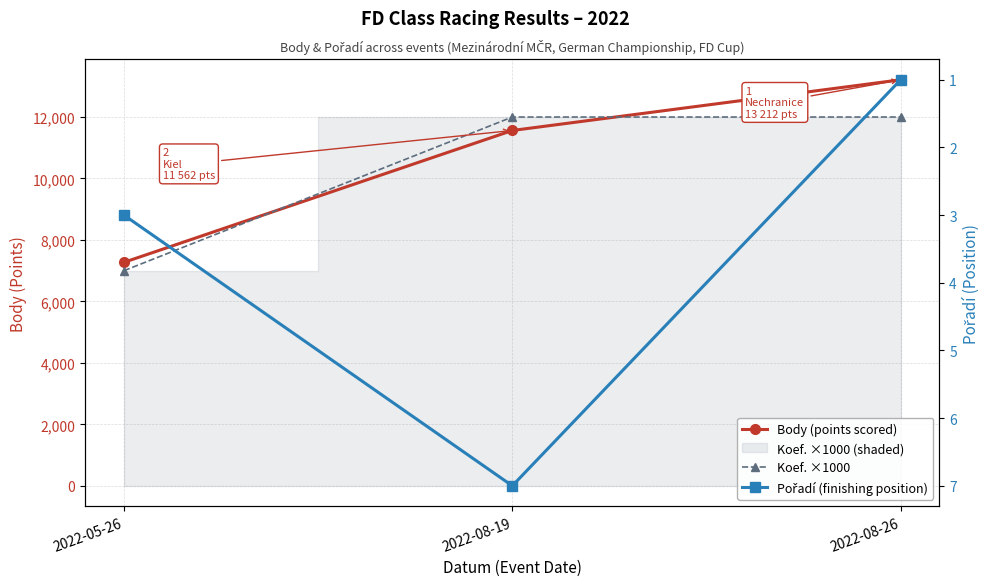

What is the approximate value of Body (points scored) at 2022-08-26, to the nearest 10?

13210